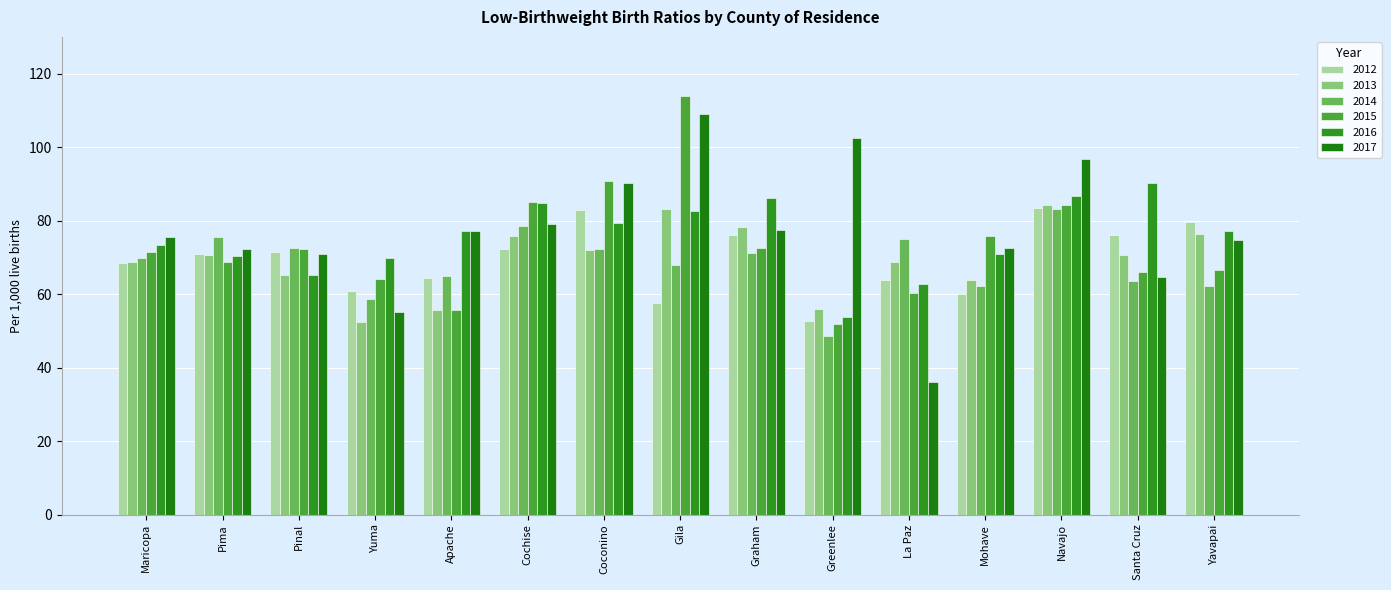

Count the number of categories in the chart.

15